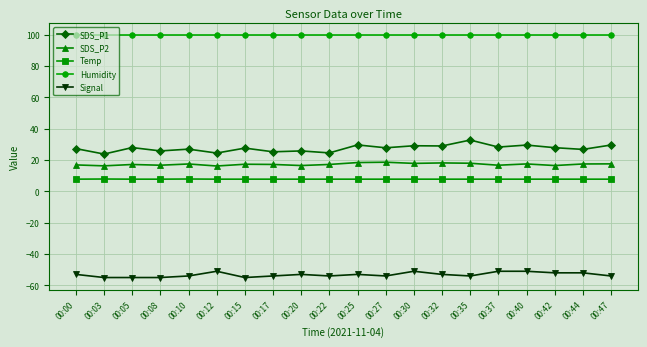

What is the difference between the Signal values at 00:44 and 00:20?

1.0